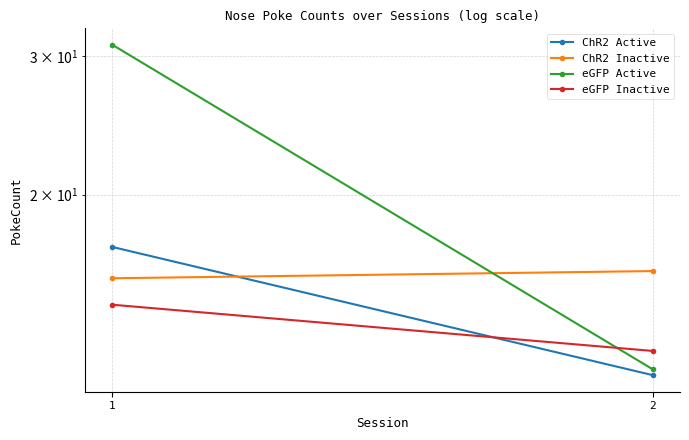

Rank the categories by ChR2 Inactive value from lowest to highest.

1, 2